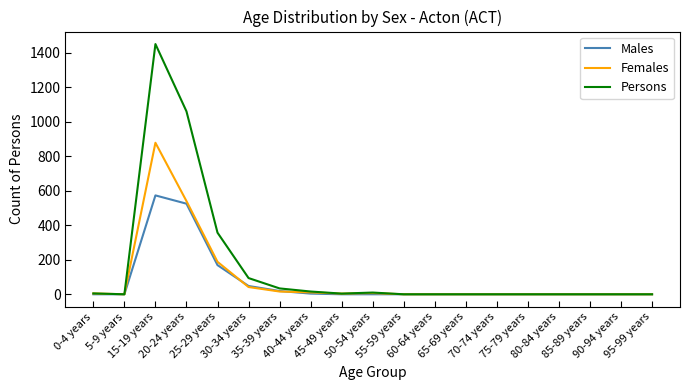

What is the difference between the maximum and minimum values in the Males series?

573